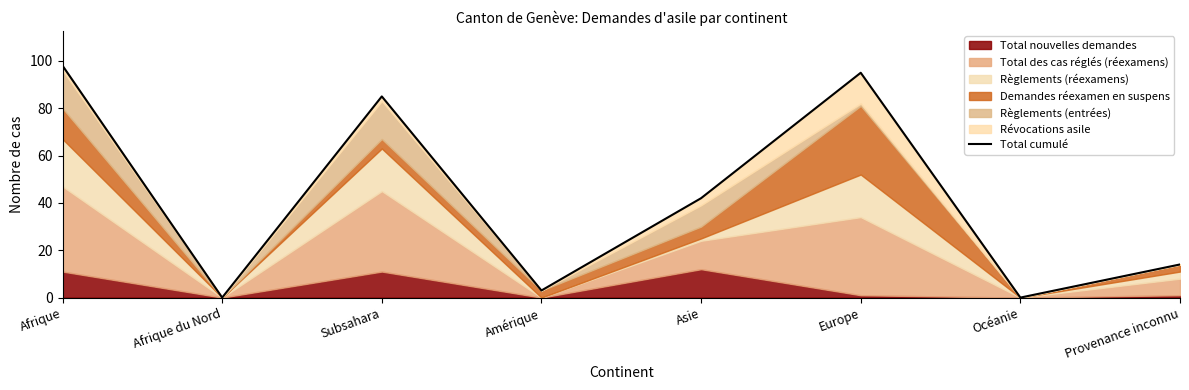

Which category has the highest value across all series?

Afrique